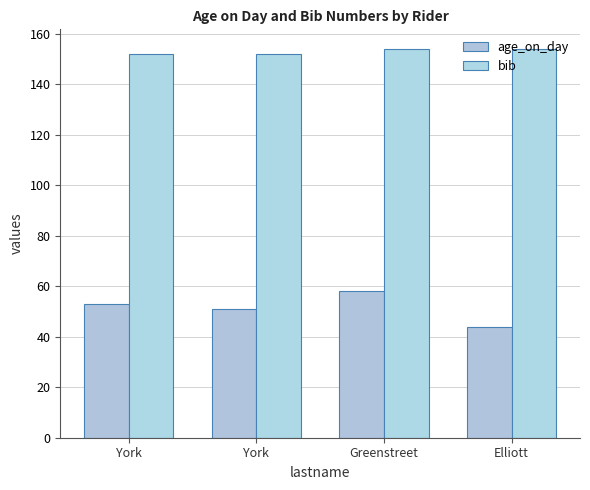

What is the difference between the highest and lowest values at York?

99